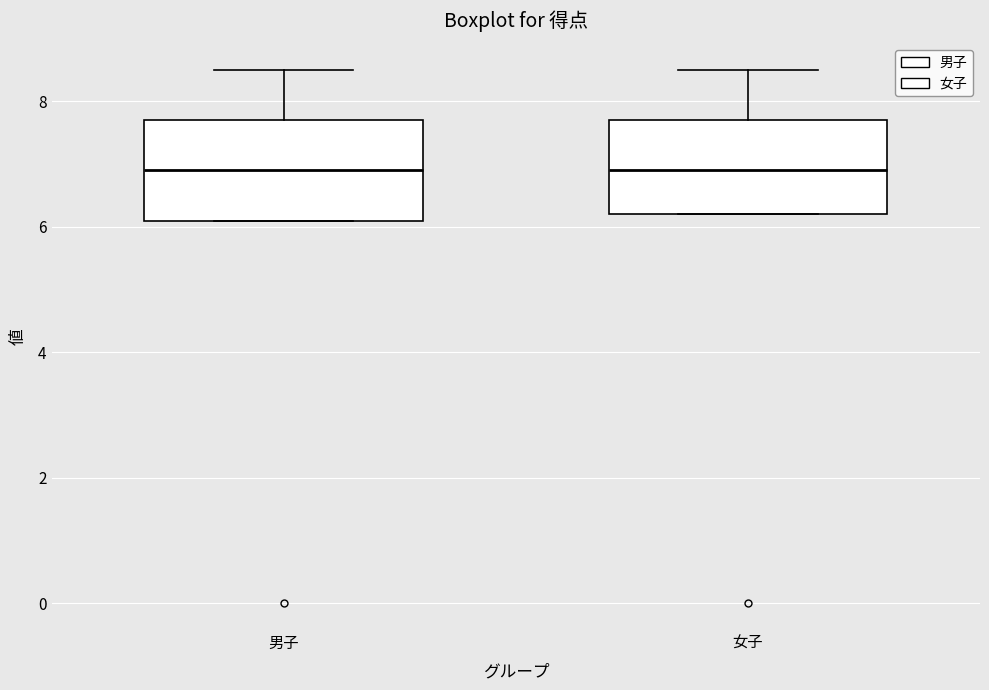

Reading left to right, read every box against the y-axis: the position of its median line, the range the box covers, and the ends of its whiskers. The values are not printed on the chart, so give them approximately, as read against the axis.

男子: median 7.0, box 6.2 to 7.8, whiskers 6.2 to 8.6
女子: median 7.0, box 6.2 to 7.8, whiskers 6.2 to 8.6